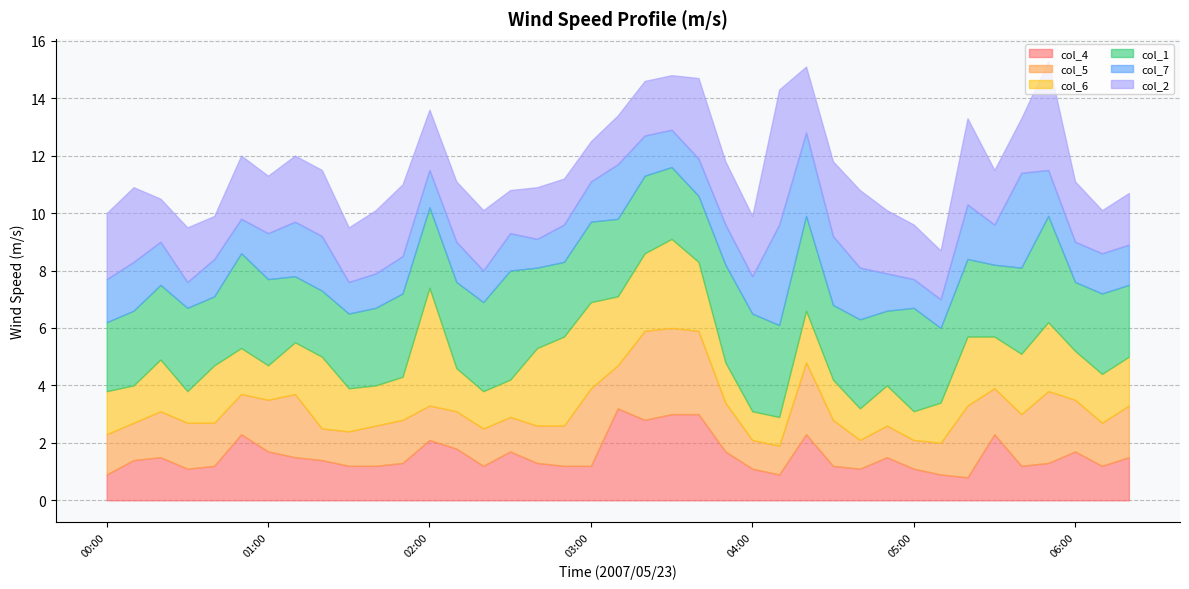

How many intersections are there between col_7 and col_6?

6